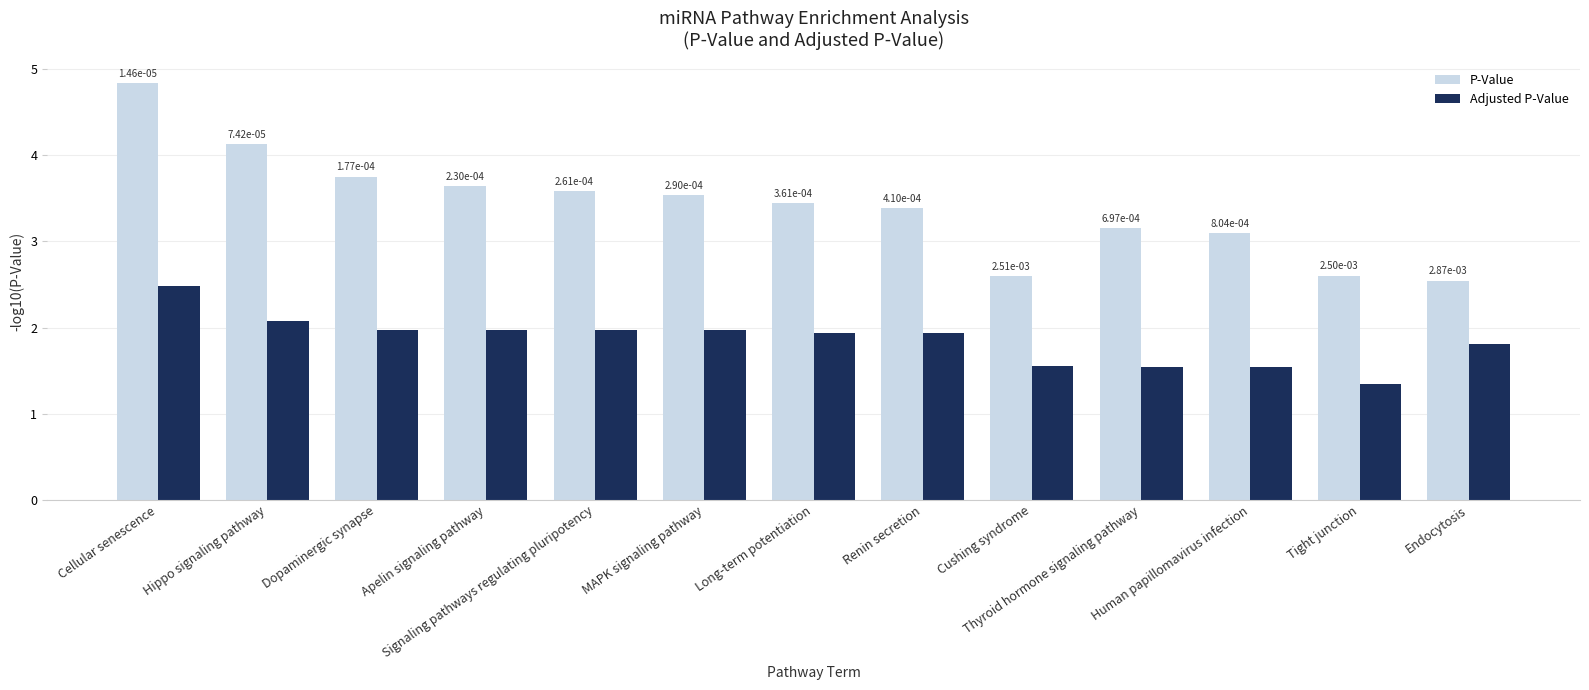

Does the chart contain stacked bars?

No